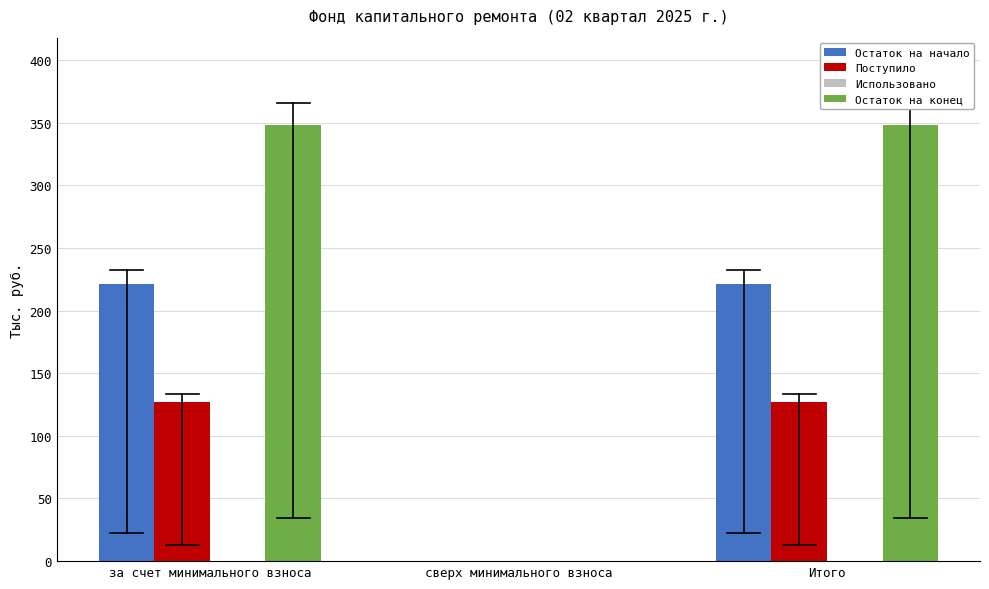

Reading left to right, extract all data points from this chart.

Остаток на начало: за счет минимального взноса=221.4	сверх минимального взноса=0.0	Итого=221.4
Поступило: за счет минимального взноса=126.8	сверх минимального взноса=0.0	Итого=126.8
Остаток на конец: за счет минимального взноса=348.2	сверх минимального взноса=0.0	Итого=348.2